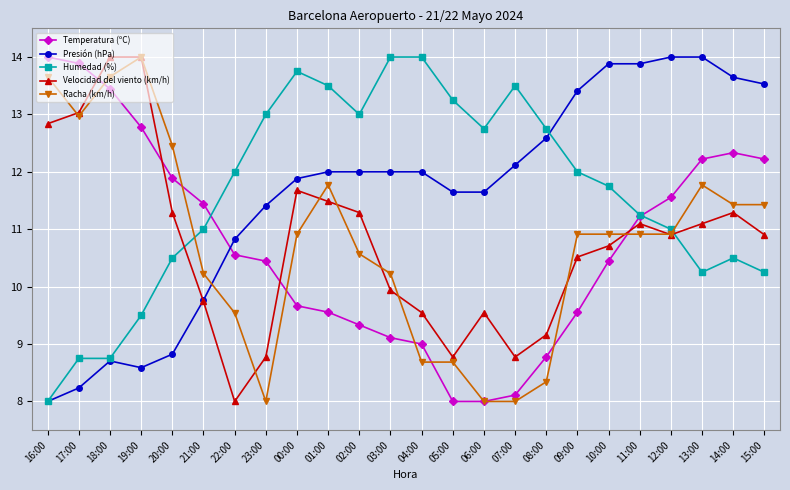

What value does the Velocidad del viento (km/h) series have at 11:00?

11.1